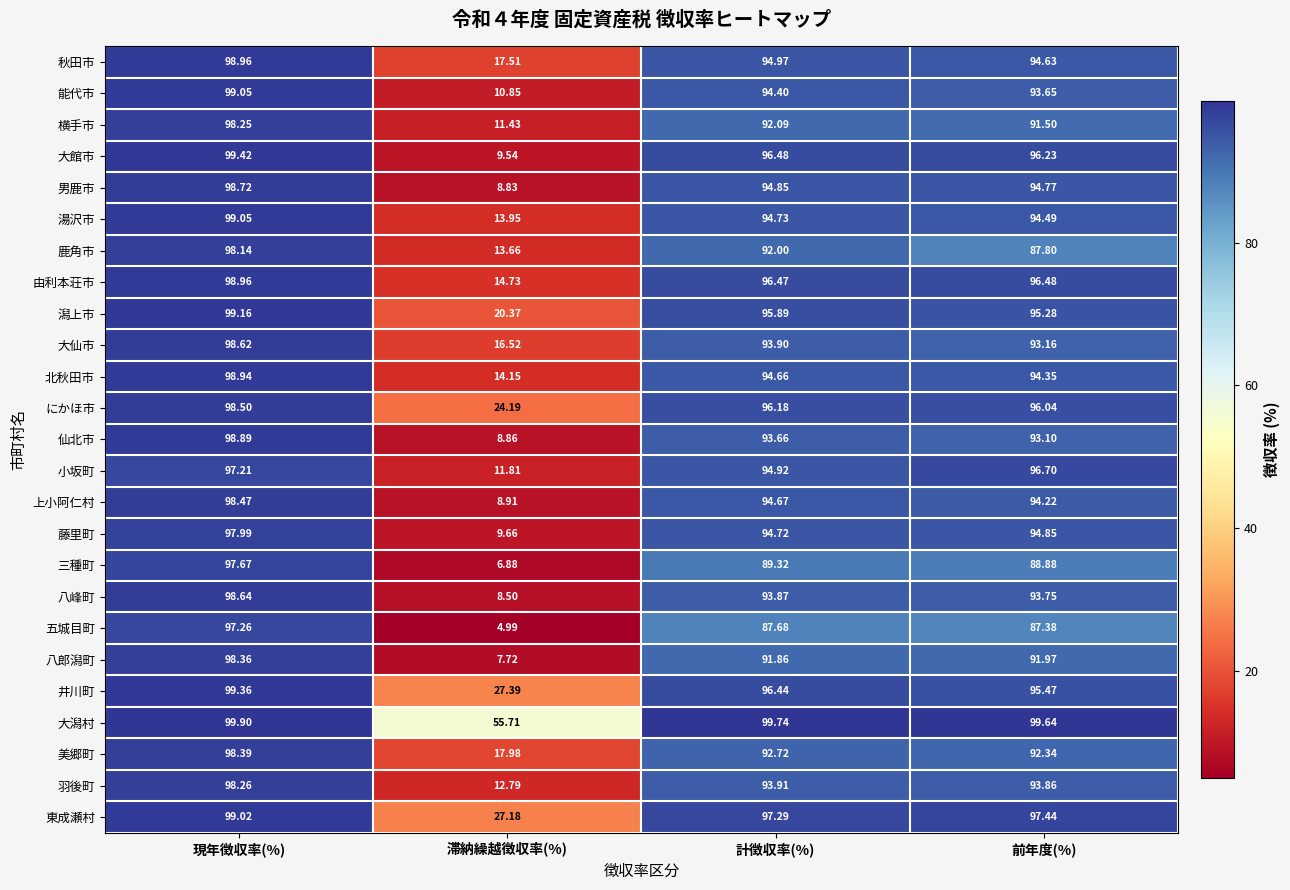

At 前年度(%), list the series in order from smallest to largest.

五城目町, 鹿角市, 三種町, 横手市, 八郎潟町, 美郷町, 仙北市, 大仙市, 能代市, 八峰町, 羽後町, 上小阿仁村, 北秋田市, 湯沢市, 秋田市, 男鹿市, 藤里町, 潟上市, 井川町, にかほ市, 大館市, 由利本荘市, 小坂町, 東成瀬村, 大潟村